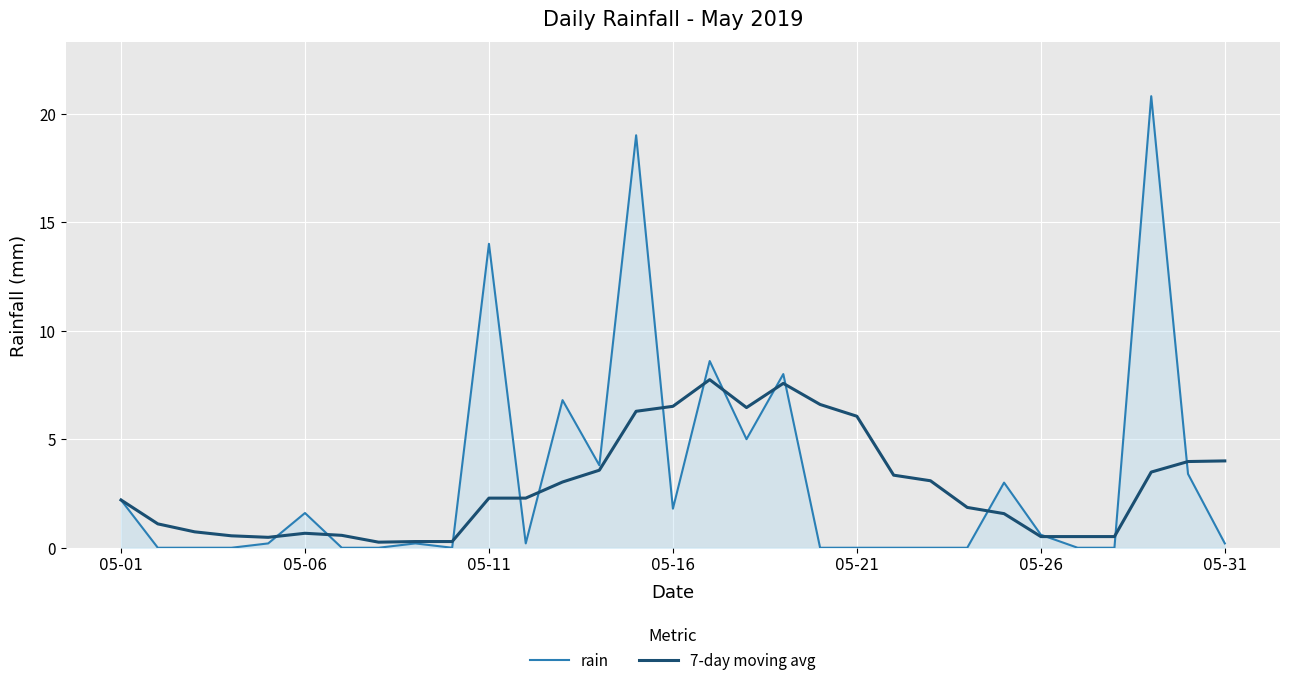

List the series in order of their peak value, lowest first.

7-day moving avg, rain